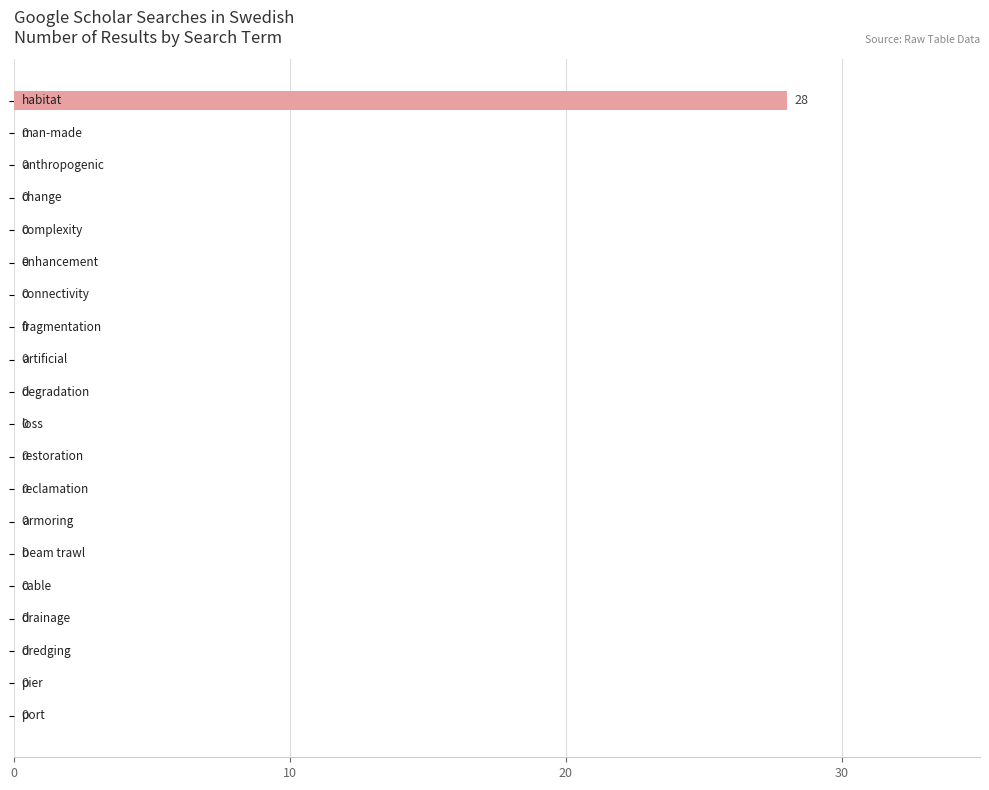

What is the sum of all values?

28